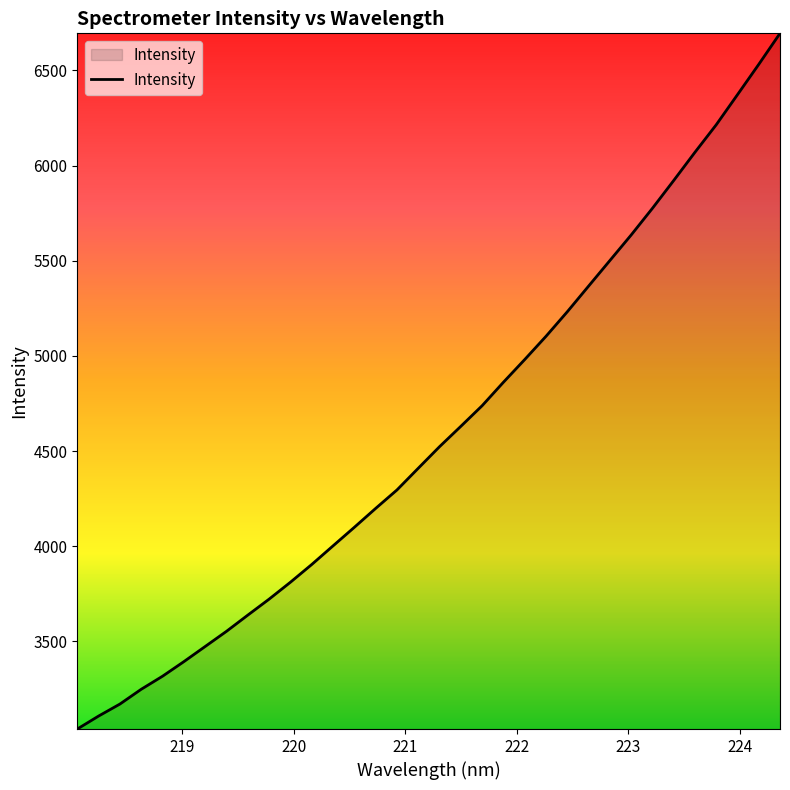

What is the difference between the maximum and minimum values?

3655.1